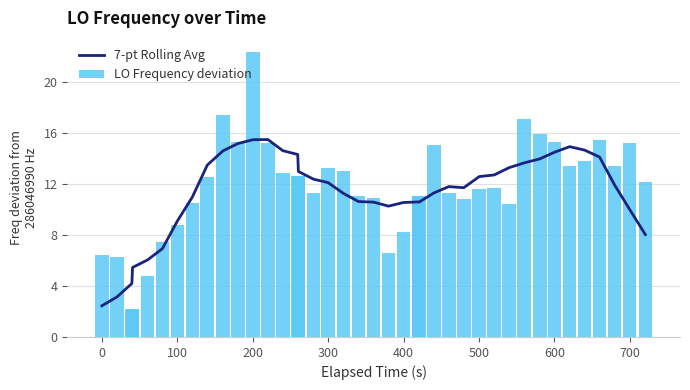

What is the difference between the maximum and minimum values in the LO Frequency deviation series?

20.1